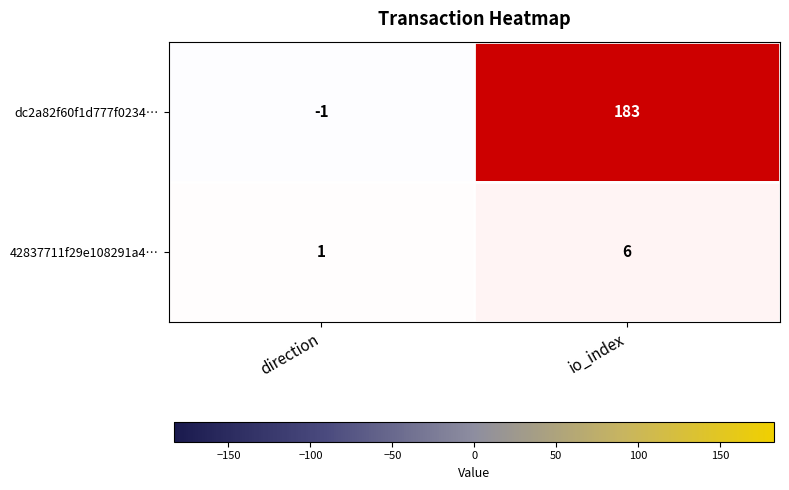

What is the sum of all dc2a82f60f1d777f0234… values?

182